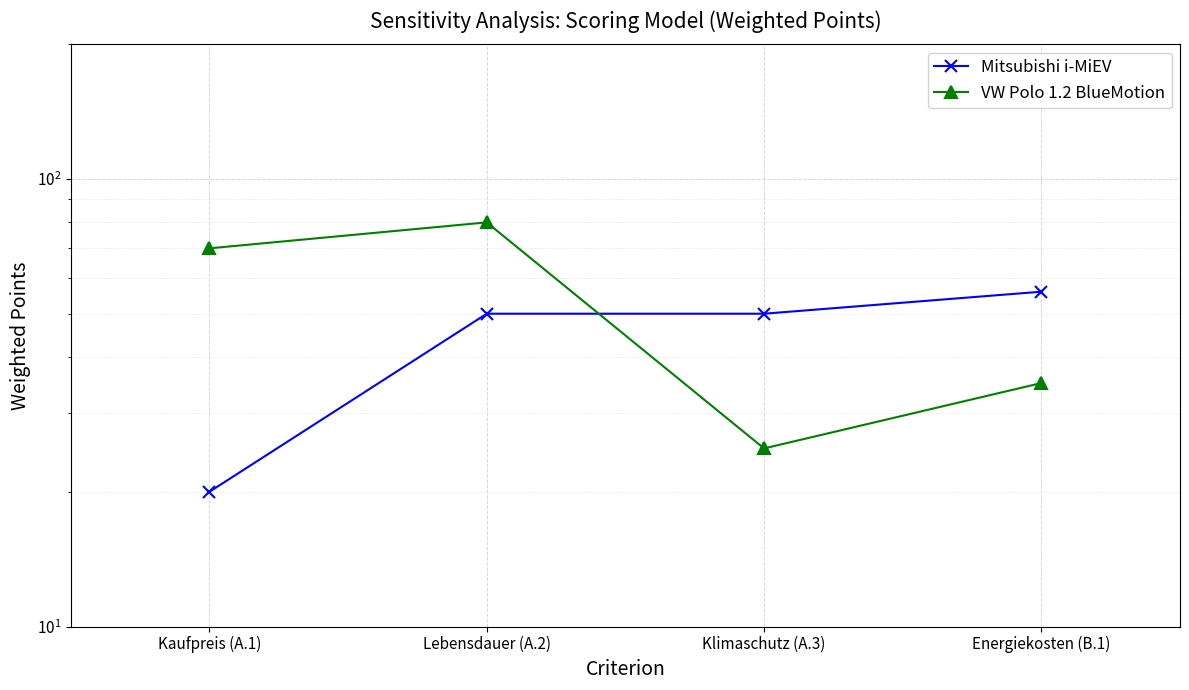

Between Kaufpreis (A.1) and Lebensdauer (A.2), which series saw the biggest shift?

Mitsubishi i-MiEV